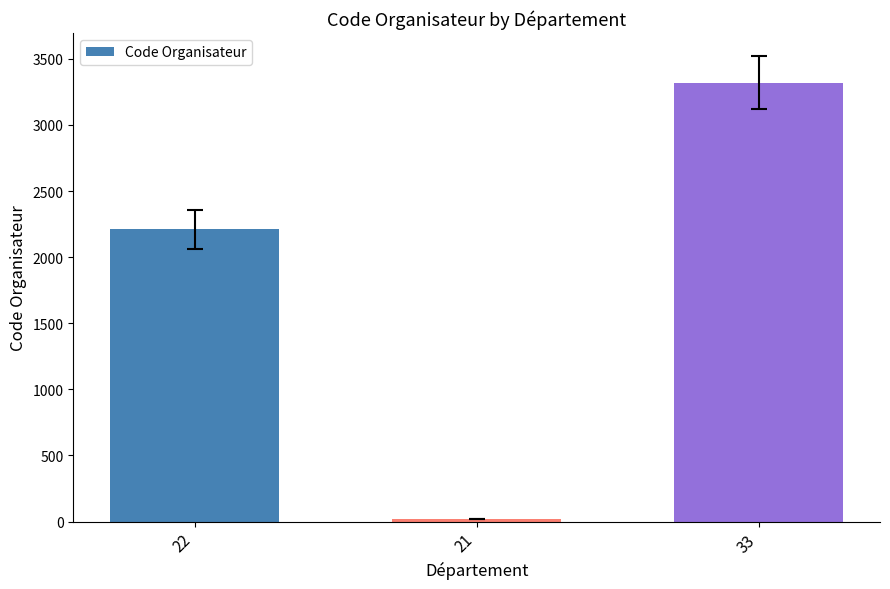

What is the difference between the maximum and second lowest values?

1110